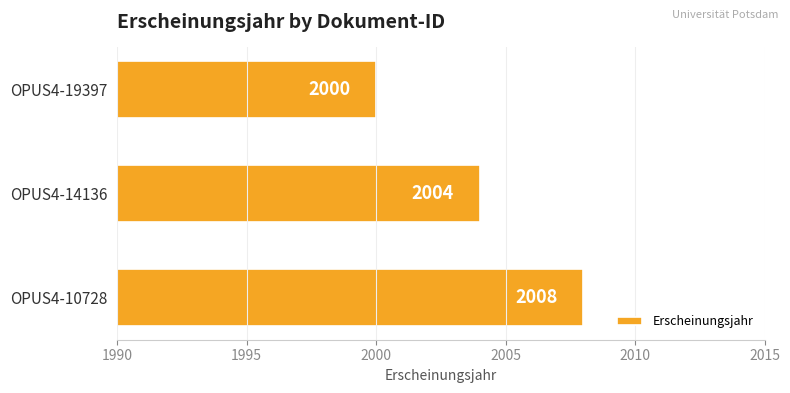

Rank the categories by value from lowest to highest.

OPUS4-19397, OPUS4-14136, OPUS4-10728